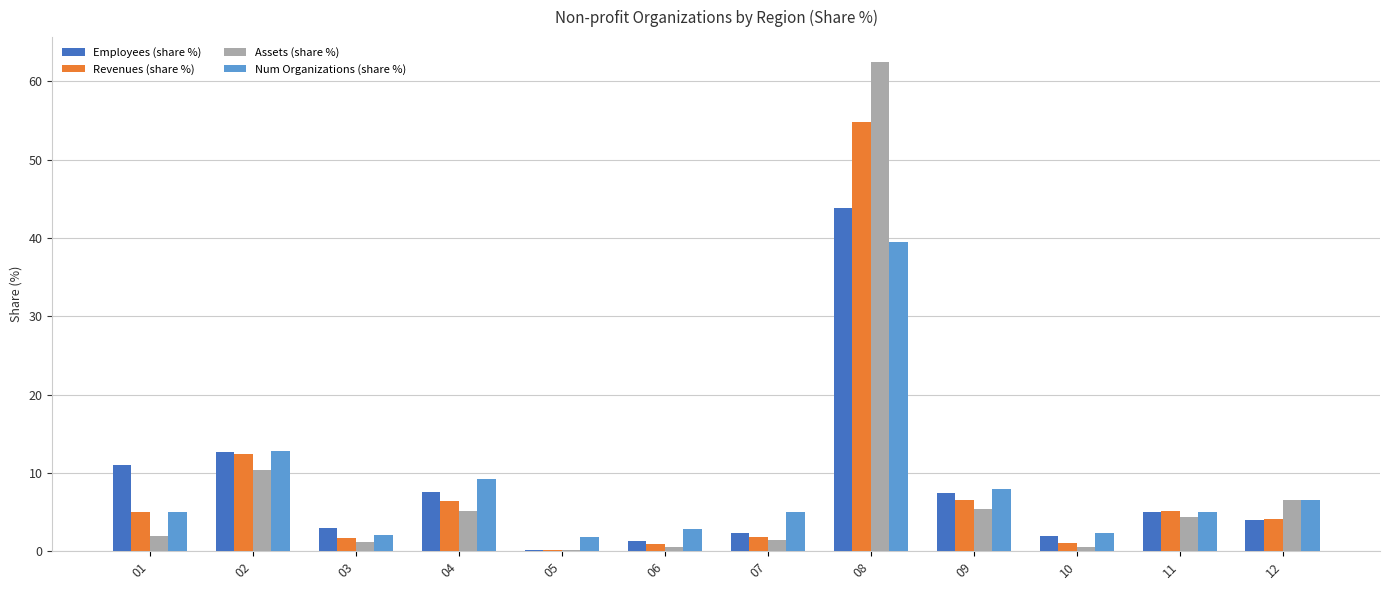

What is the average value of the Revenues (share %) series?

8.3